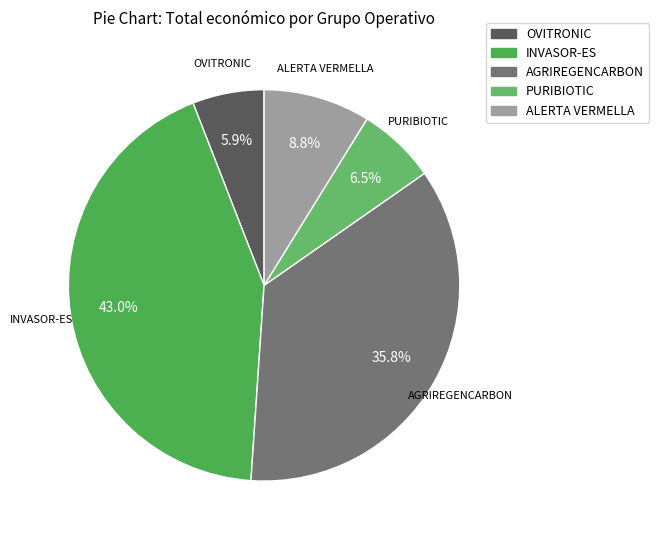

Rank the categories by value from highest to lowest.

INVASOR-ES, AGRIREGENCARBON, ALERTA VERMELLA, PURIBIOTIC, OVITRONIC